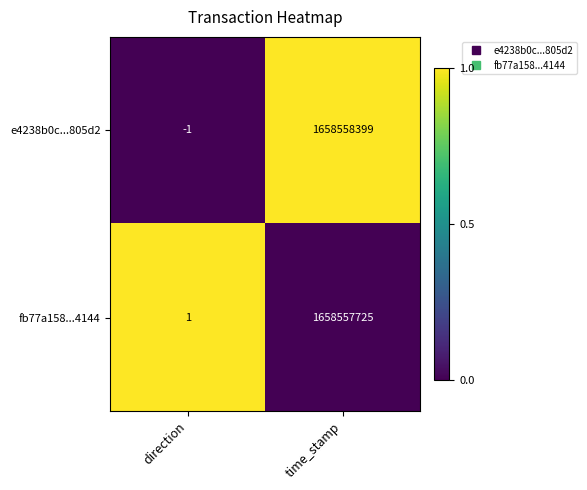

Rank the series at direction from lowest to highest value.

e4238b0c...805d2, fb77a158...4144